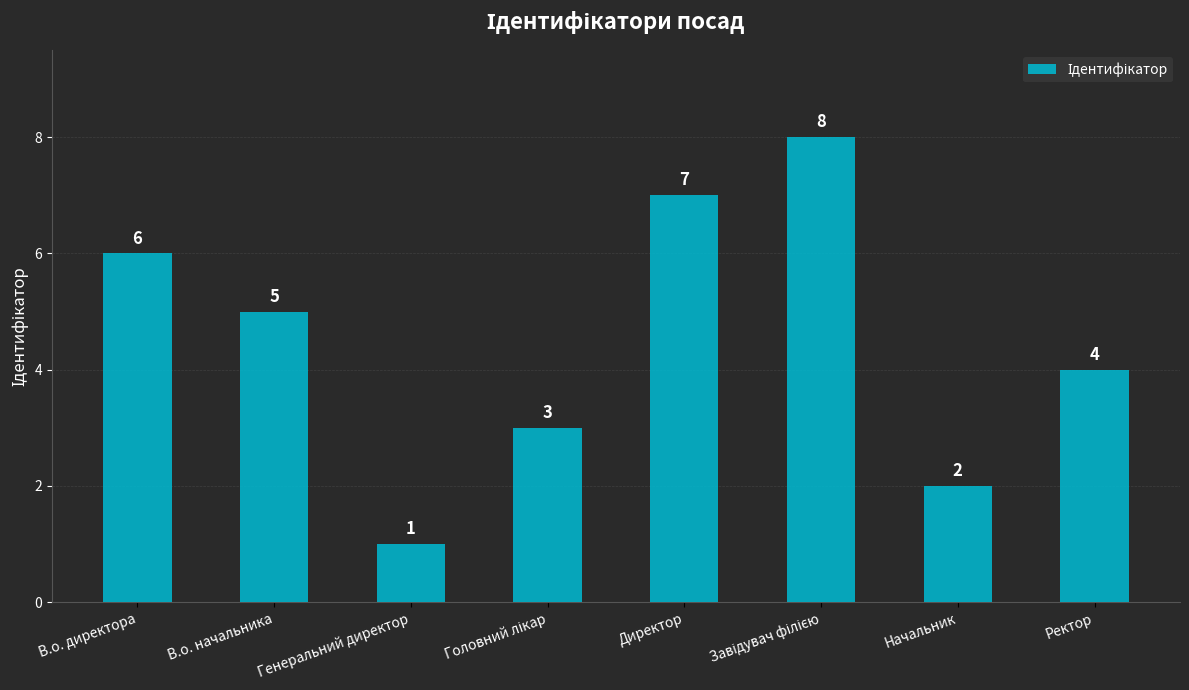

Is it true that the value at Генеральний директор is 1?

True